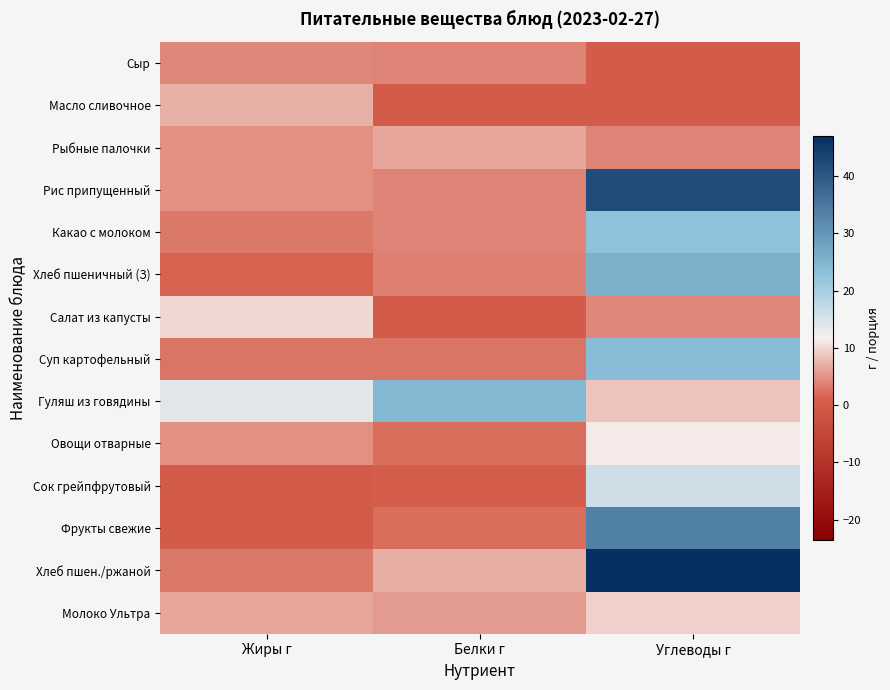

At how many categories does at least one series exceed 14?

2